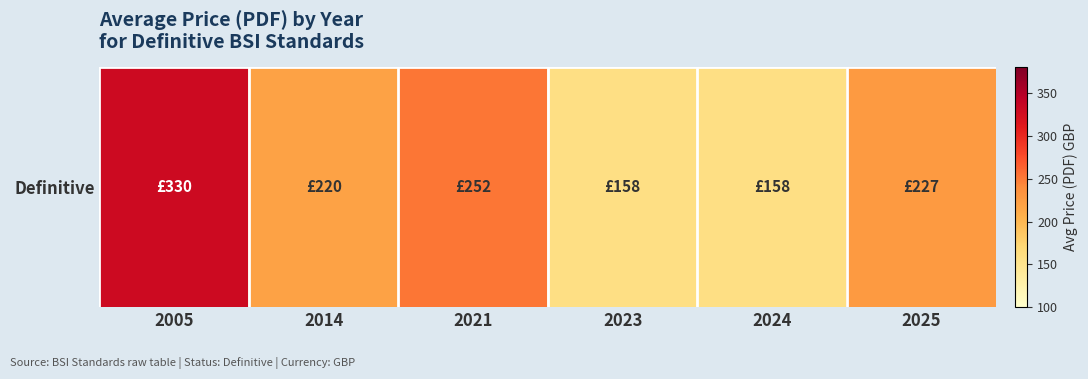

List the labels in order of value, smallest first.

2023, 2024, 2014, 2025, 2021, 2005